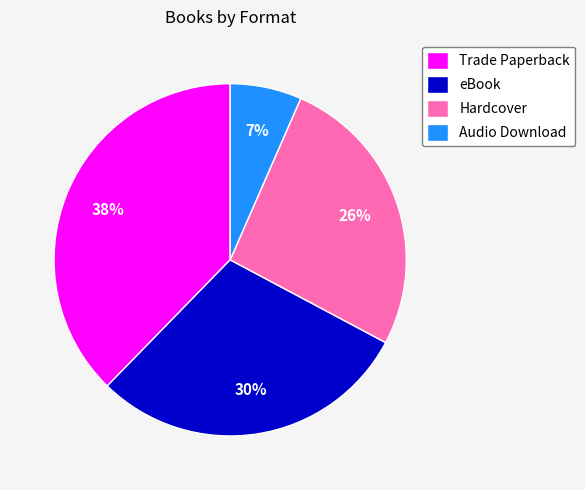

Which slice is the largest?

Trade Paperback